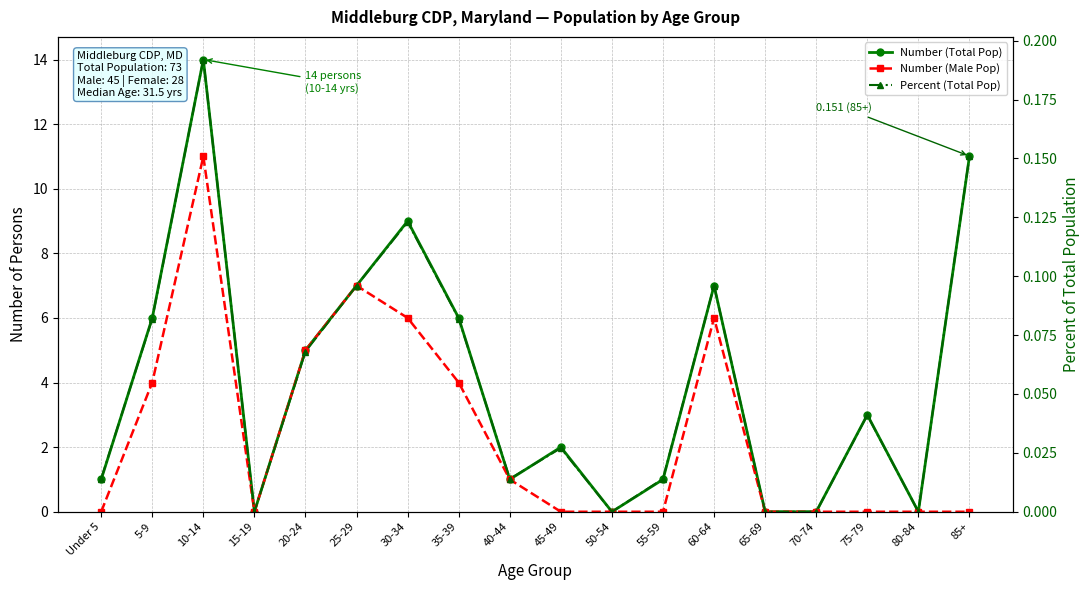

How many data points in Percent (Total Pop) are above 0?

13